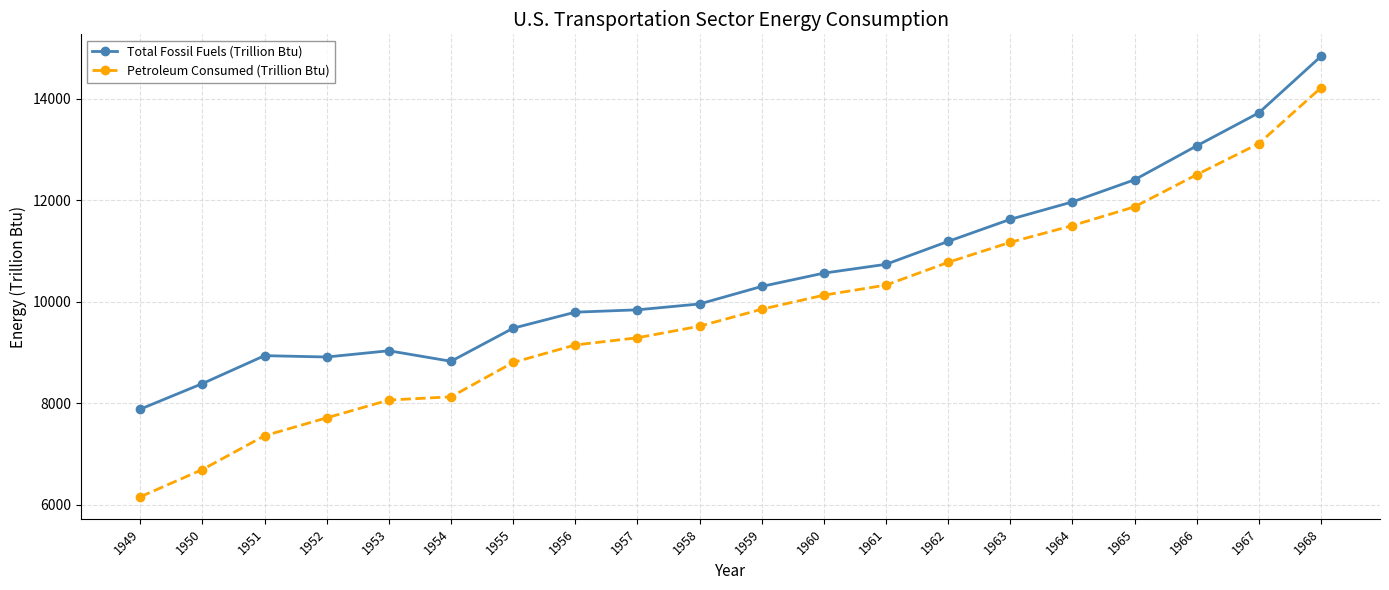

At how many categories does at least one series exceed 13807?

1